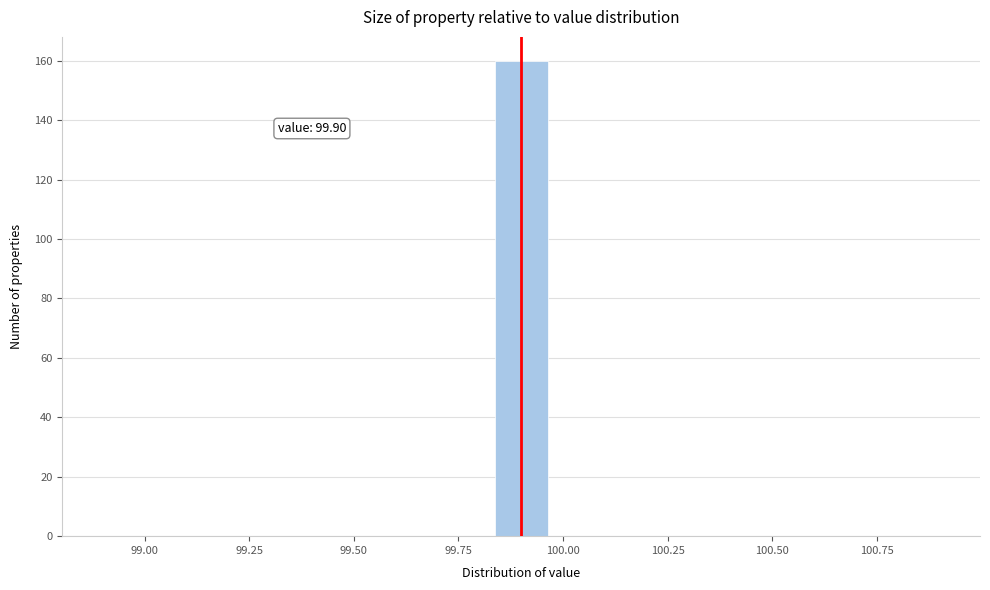

Read against the x-axis, roughly where is the centre of the tallest bar?

99.90